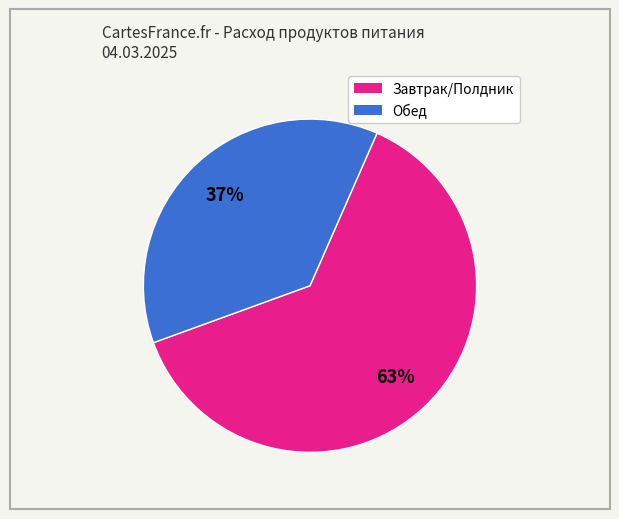

How many slices are in this pie chart?

2